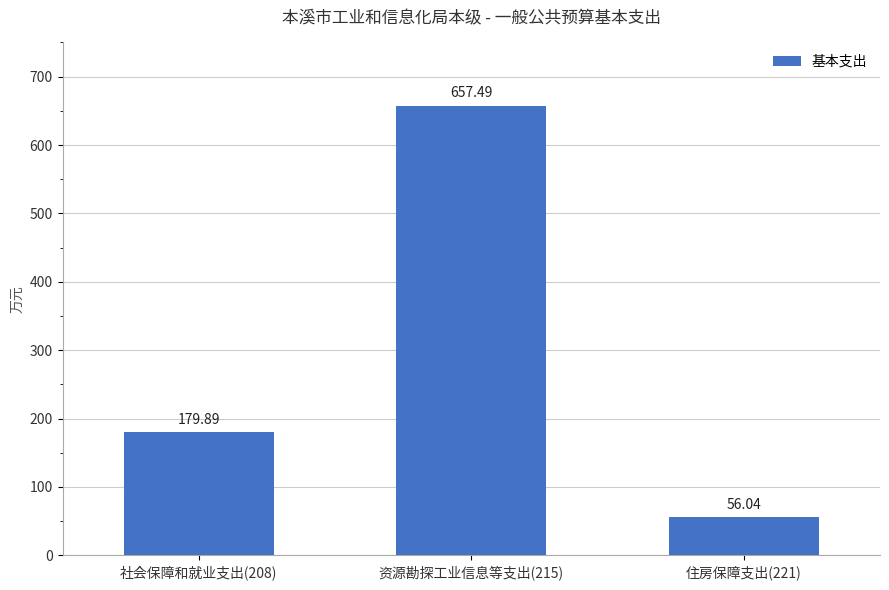

Is it true that the value at 资源勘探工业信息等支出(215) is 453.3?

False